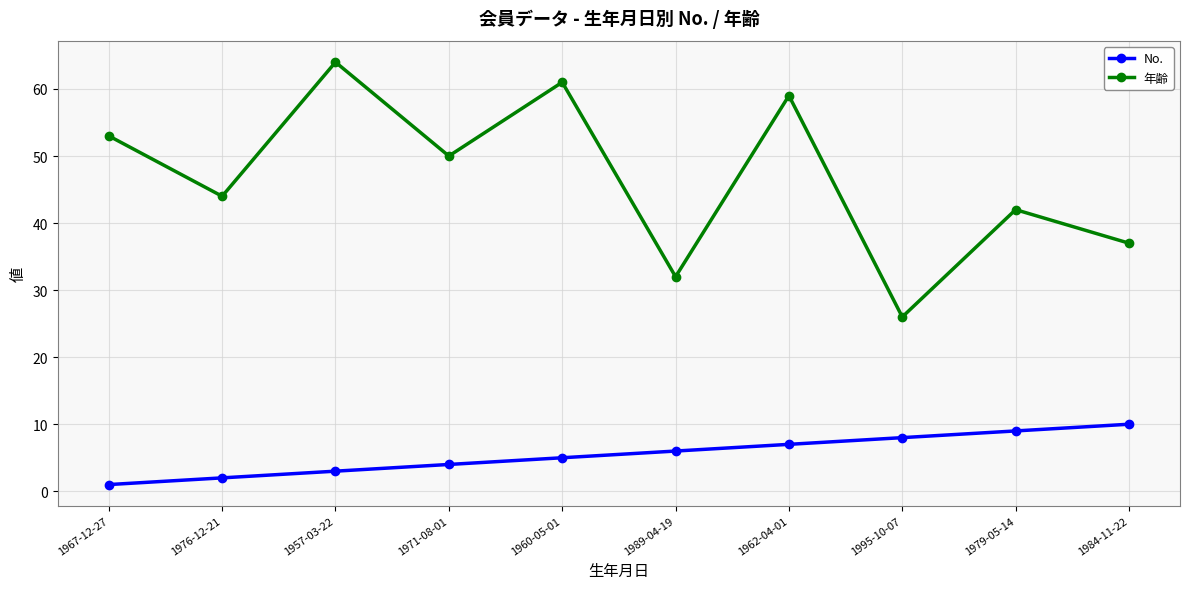

What is the difference between the maximum and minimum values in the 年齢 series?

38